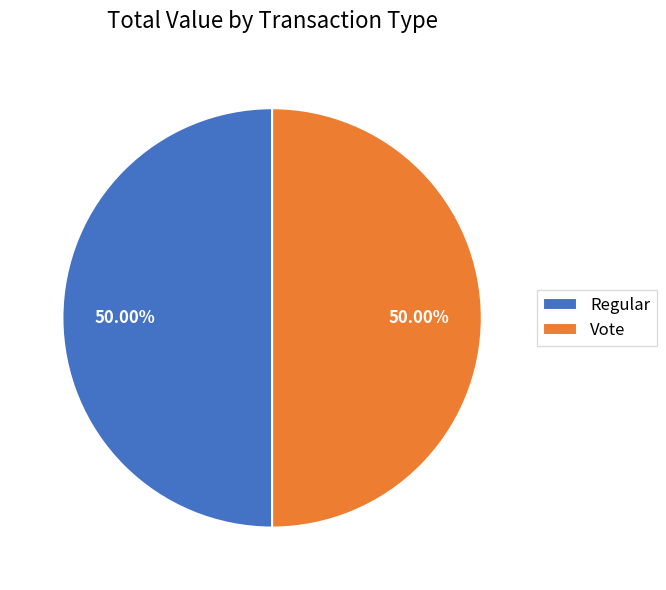

How many slices are in this pie chart?

2